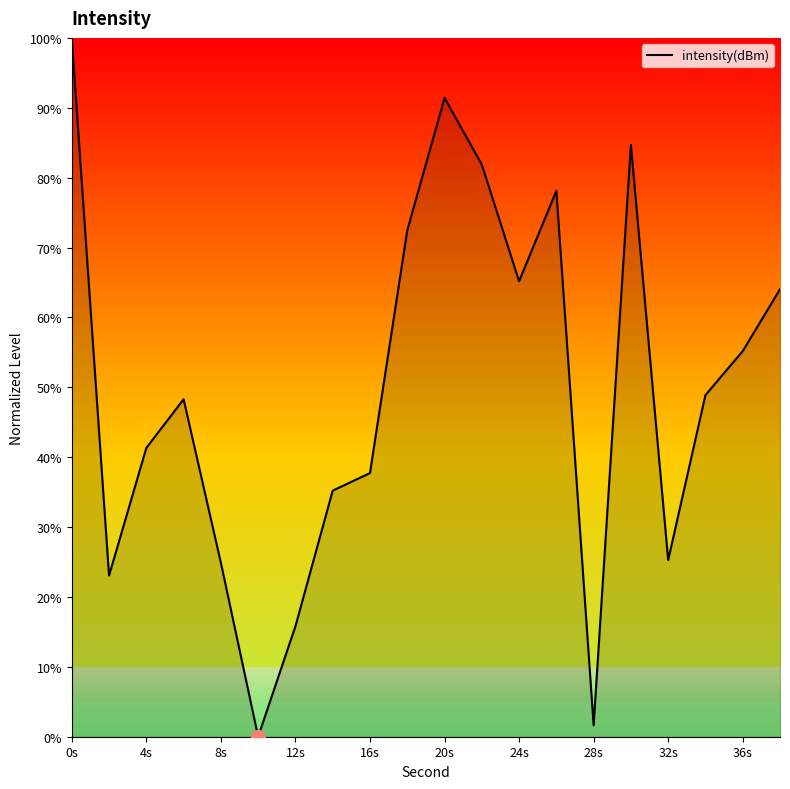

What is the difference between the maximum and minimum values?

100.0